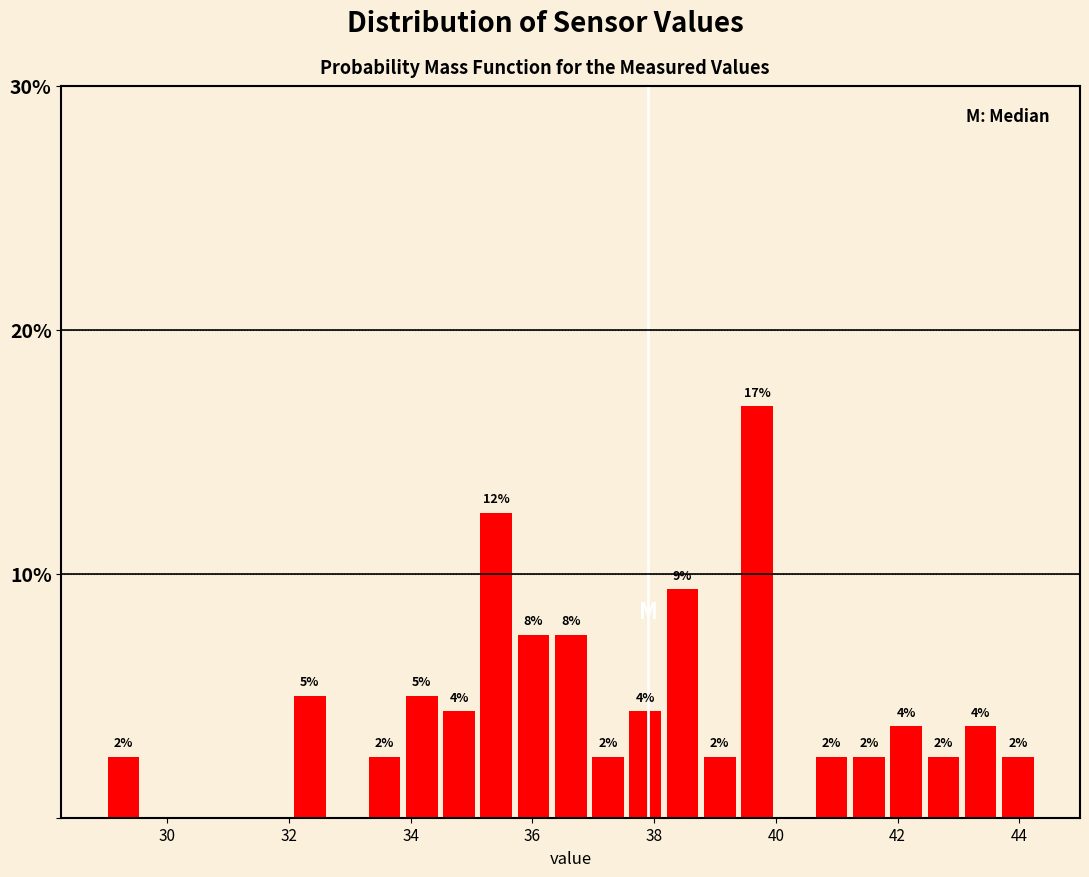

Around what value on the x-axis is the tallest bar? Give the approximate position of its centre, as read against the axis.

39.6